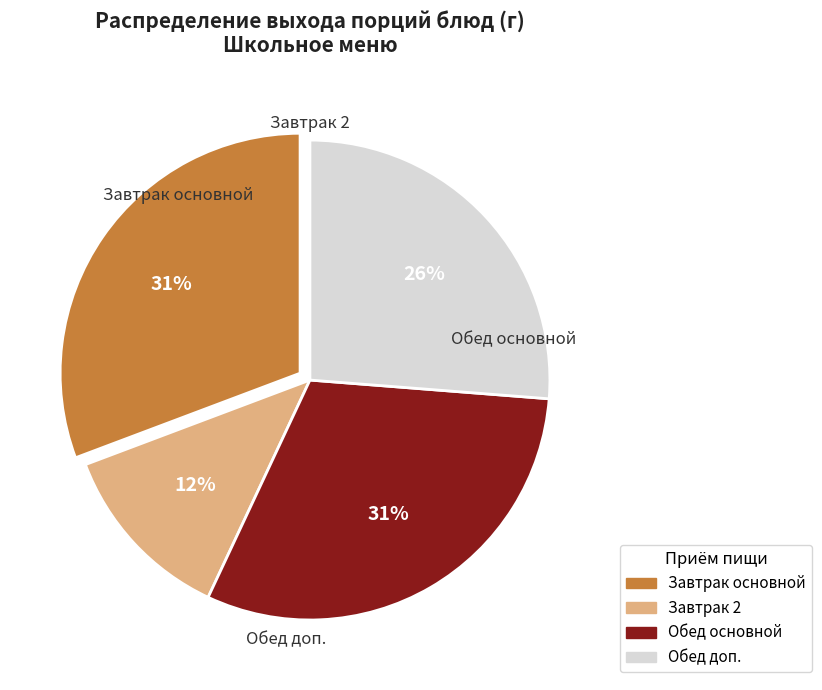

Is there a majority slice in this chart?

No